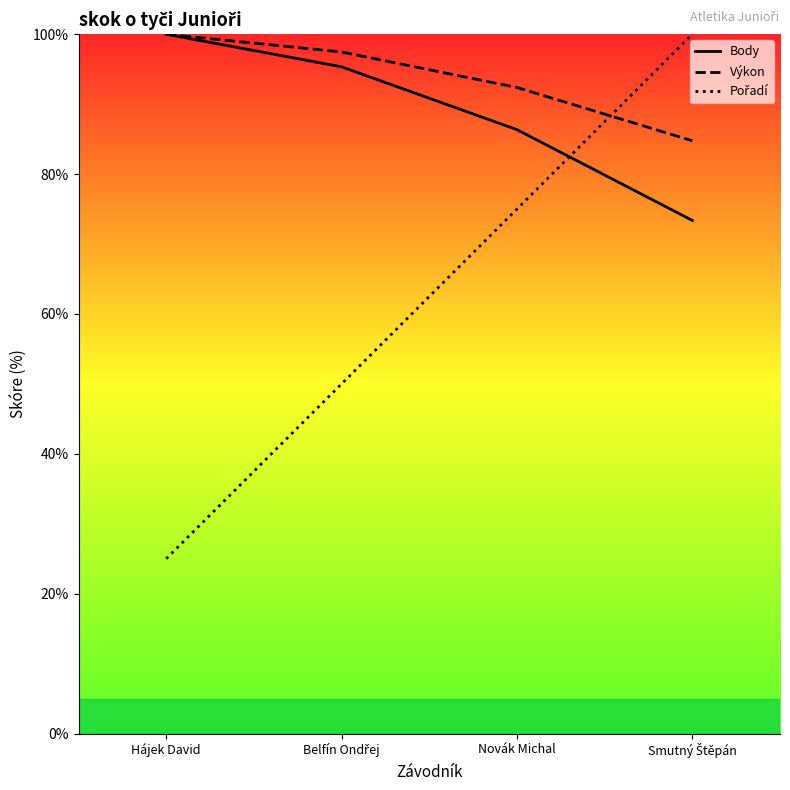

Rank the series by their maximum value, from highest to lowest.

Body, Výkon, Pořadí